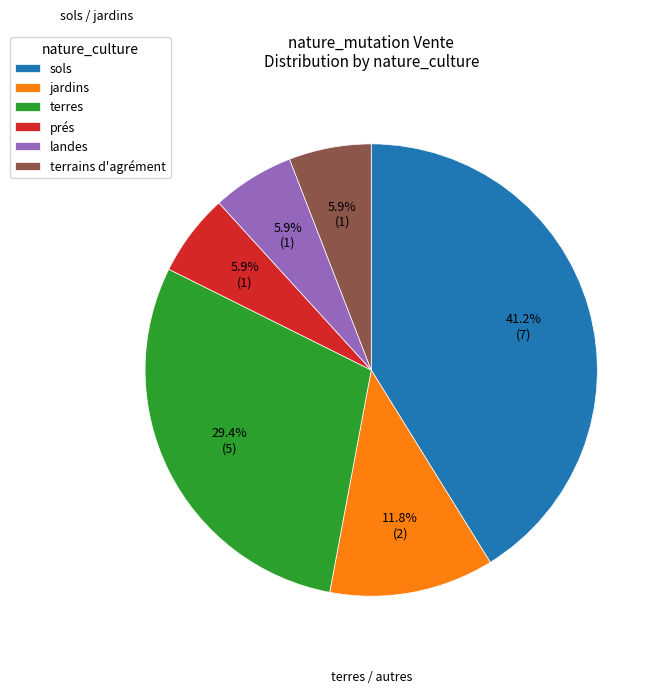

To the nearest percent, what is the combined percentage of terrains d'agrément and terres?

35%